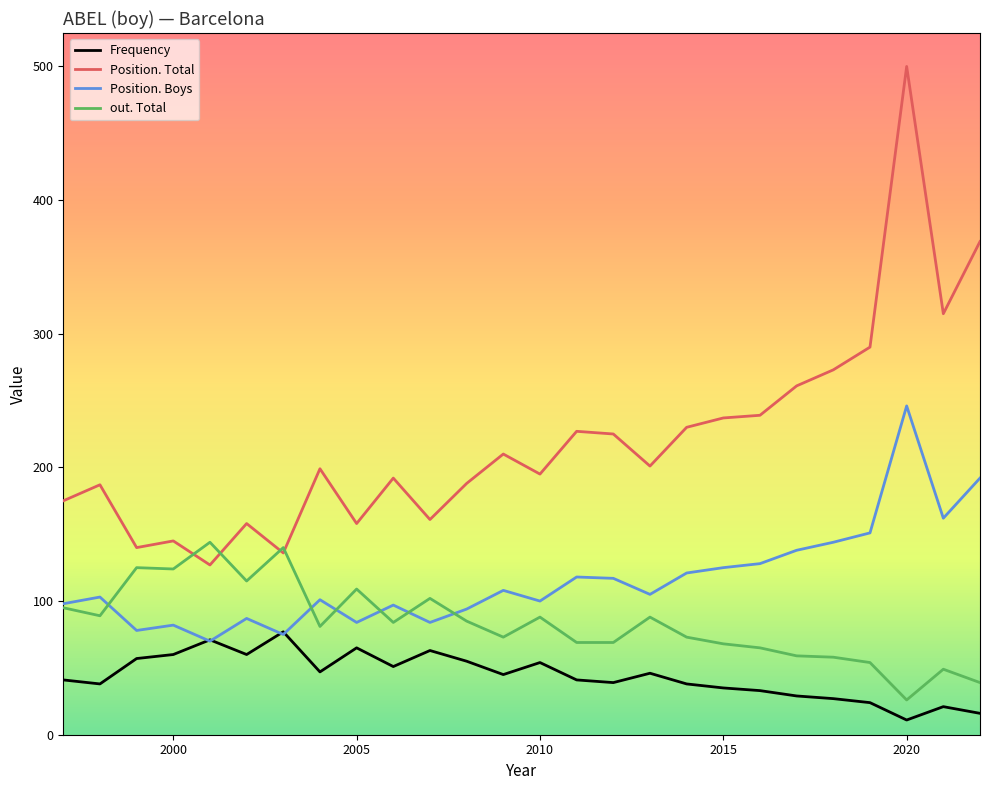

What is the difference between the maximum and minimum values in the out. Total series?

118